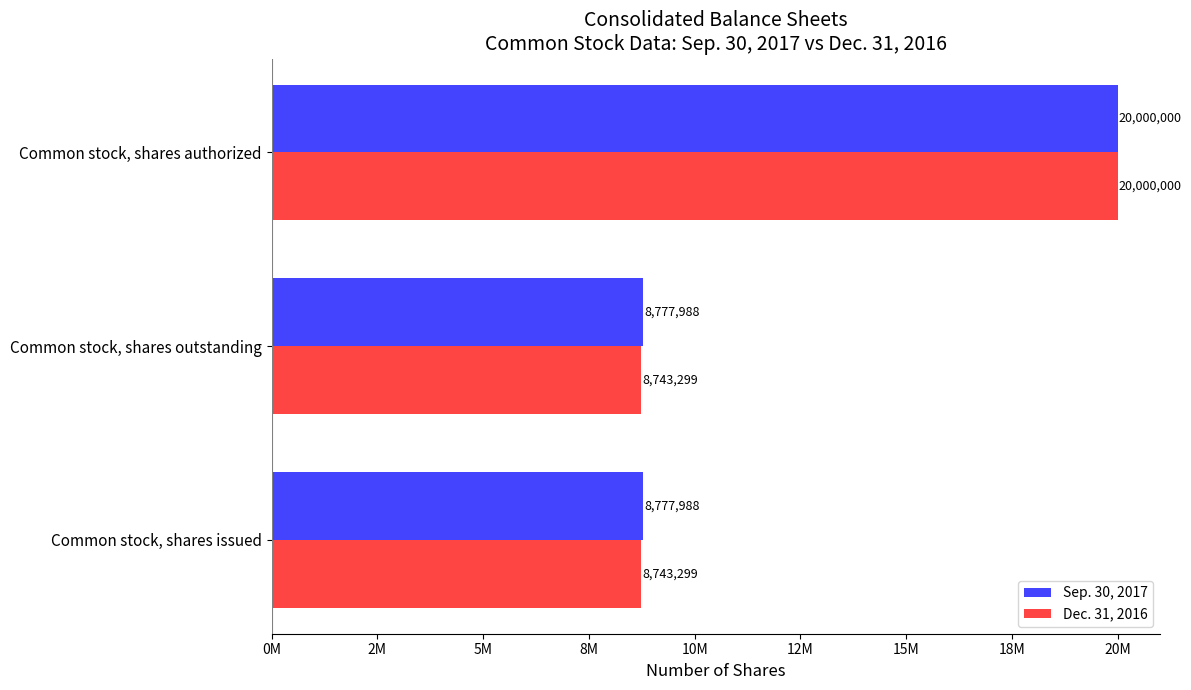

What are all the series names shown in the legend?

Sep. 30, 2017, Dec. 31, 2016